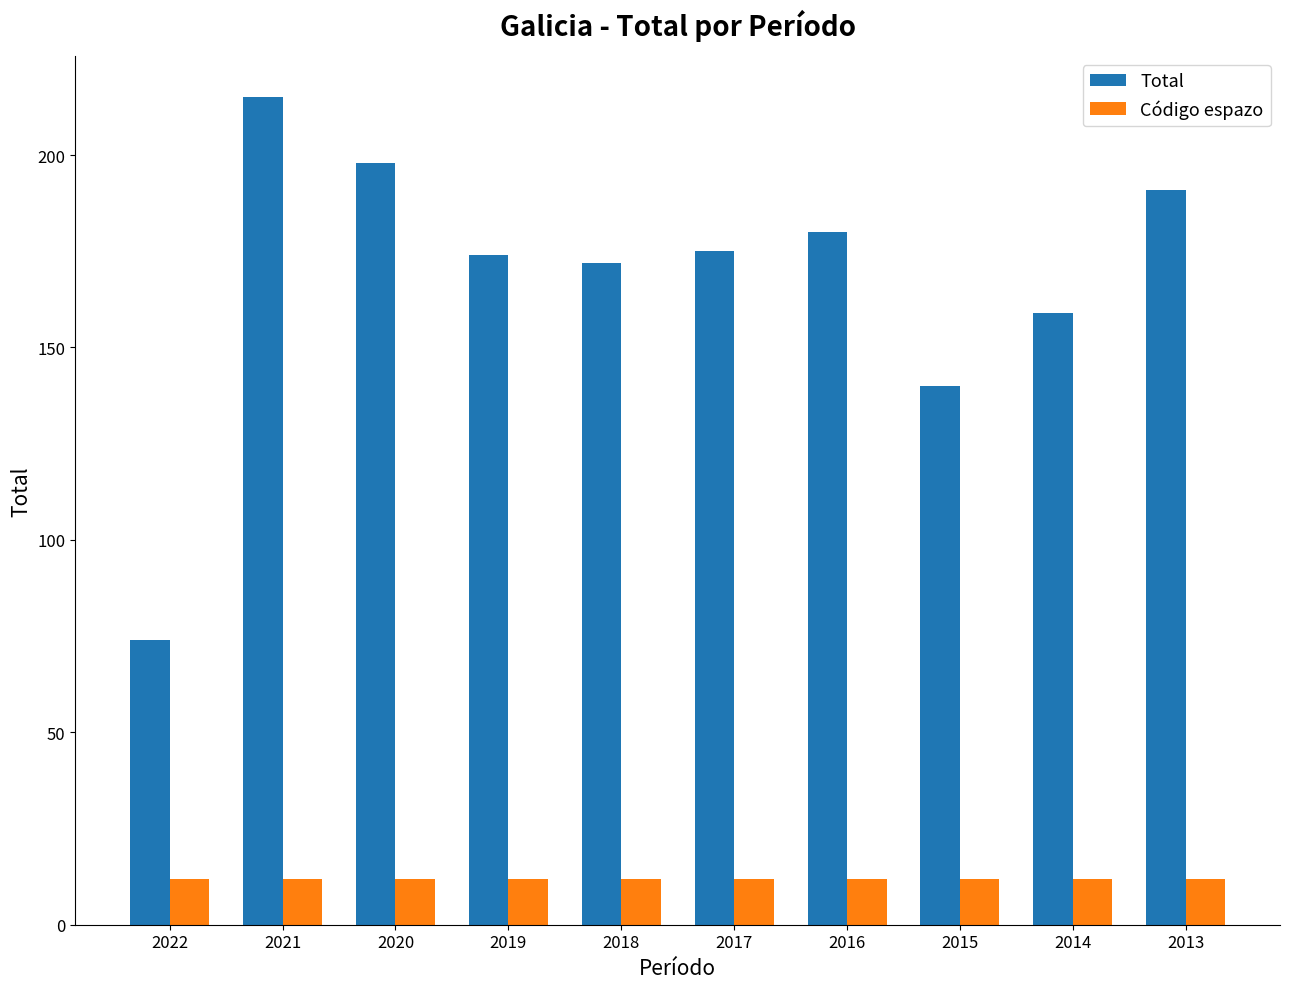

How many bars are there in each group?

2